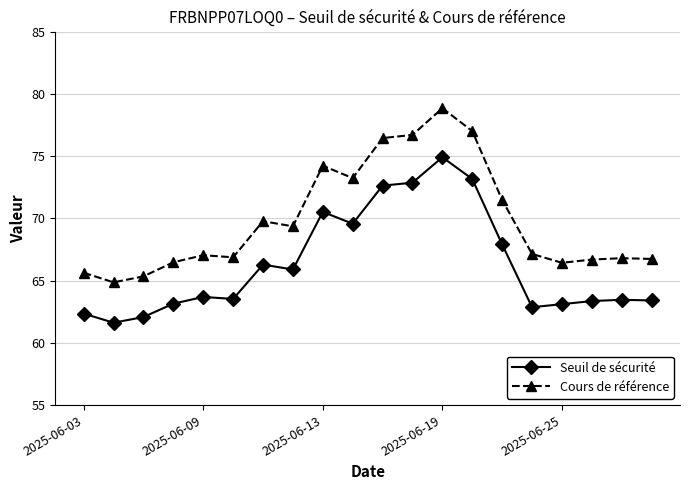

What is the smallest value displayed?

61.6